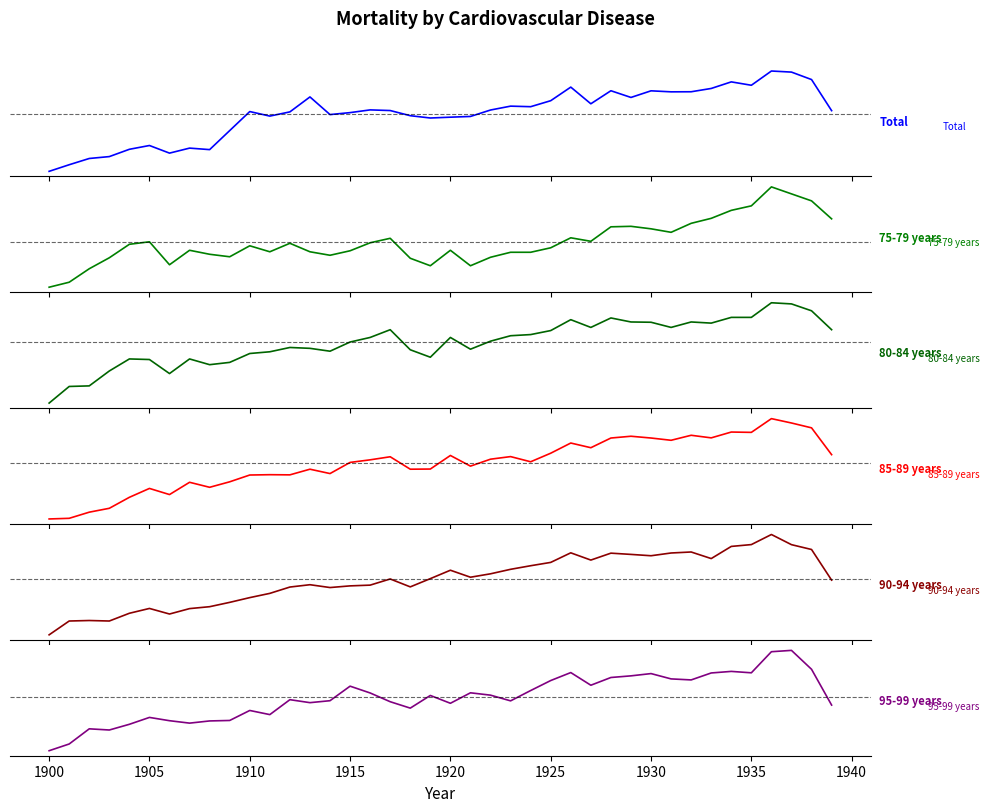

Which series has the largest total across all categories?

Total